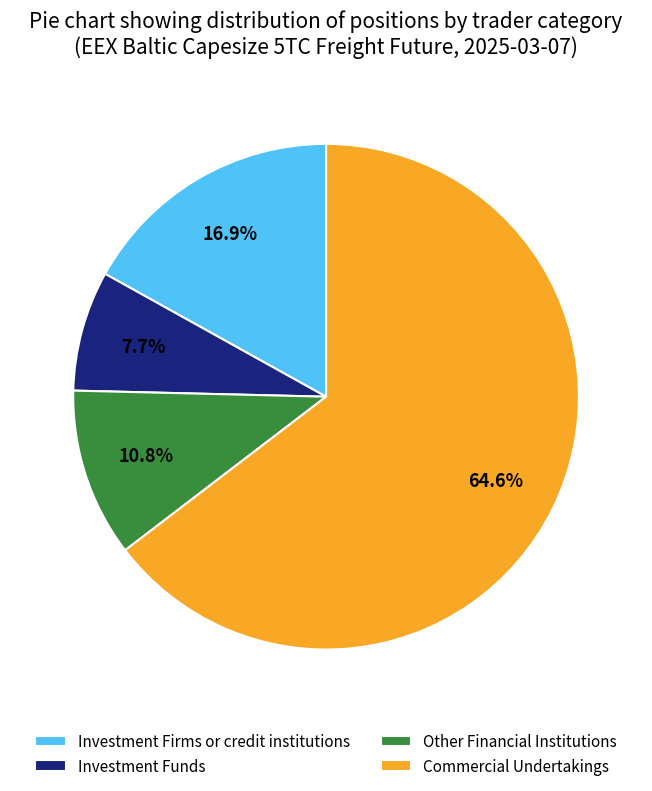

To the nearest percent, what is the combined percentage of Investment Funds and Commercial Undertakings?

72%